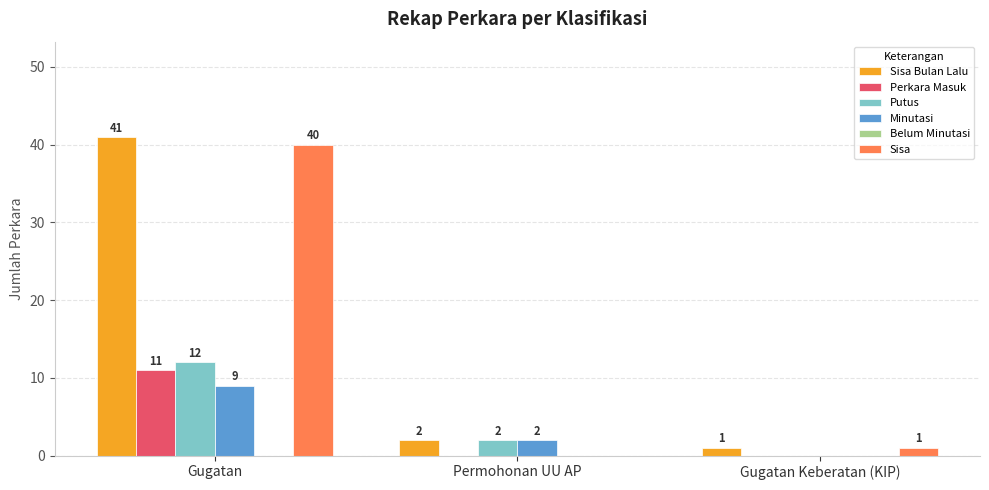

True or false: Sisa has a value of 22 at Gugatan.

False